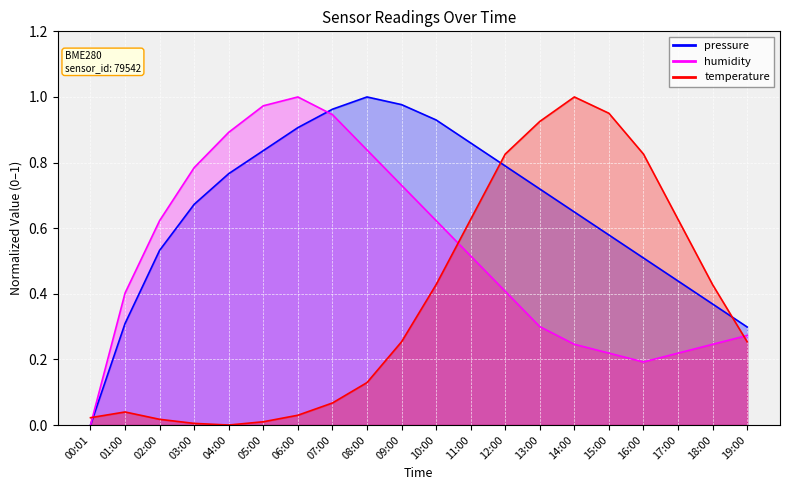

List the series in order of their peak value, lowest first.

pressure, humidity, temperature